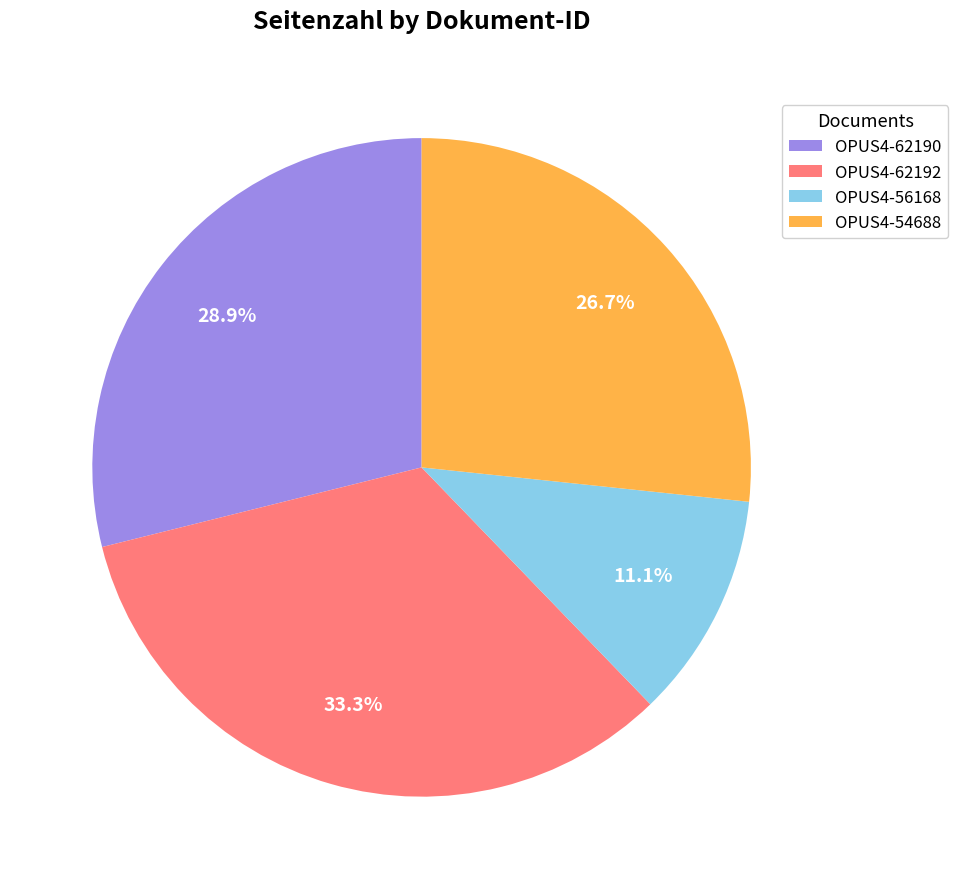

What is the smallest slice in the pie chart?

OPUS4-56168